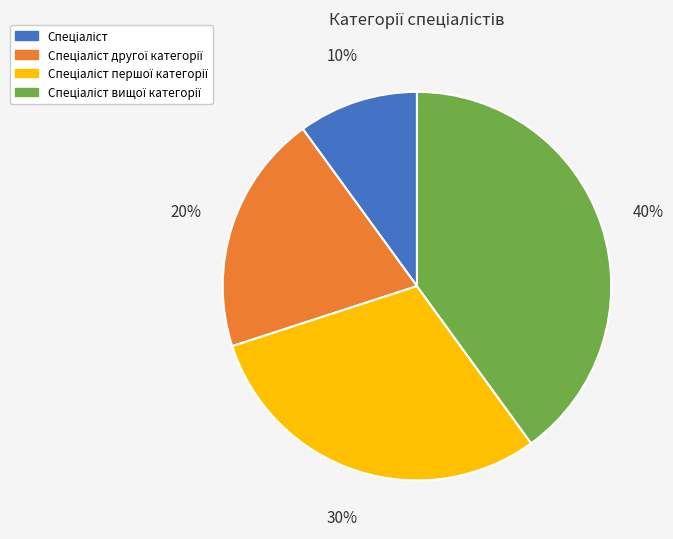

To the nearest percent, what is the difference between the largest and smallest slice percentages?

30%